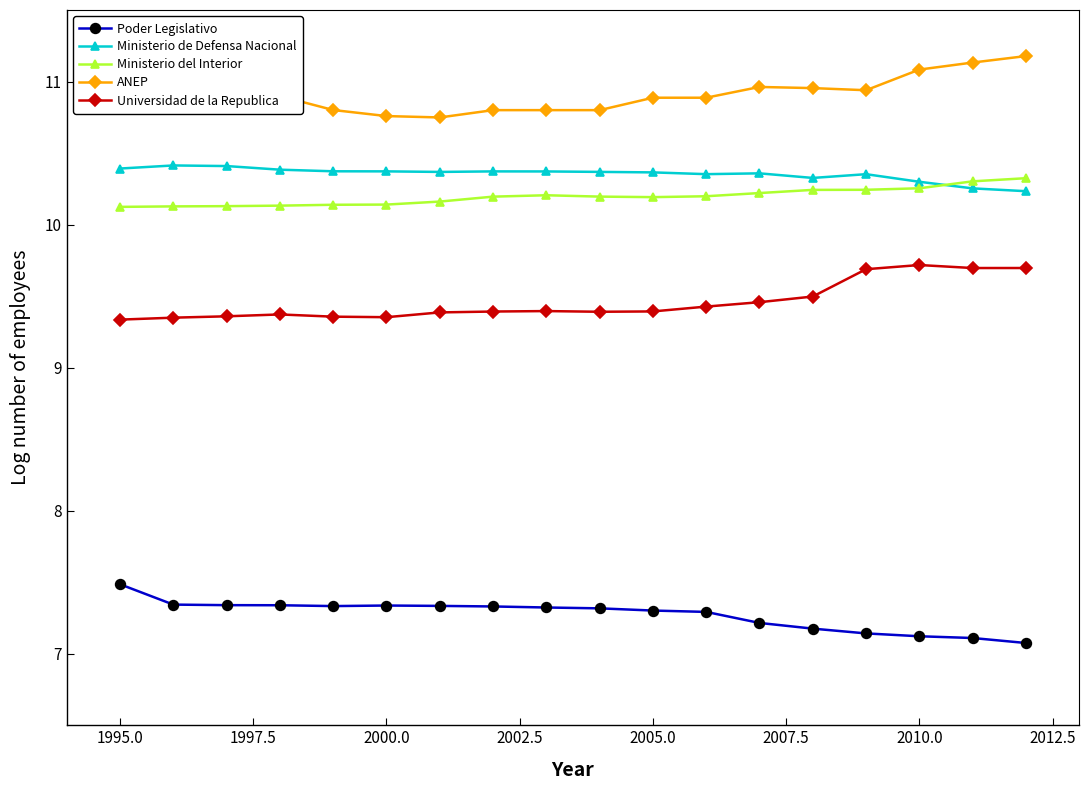

What is the difference between the maximum and minimum values in the ANEP series?

0.4